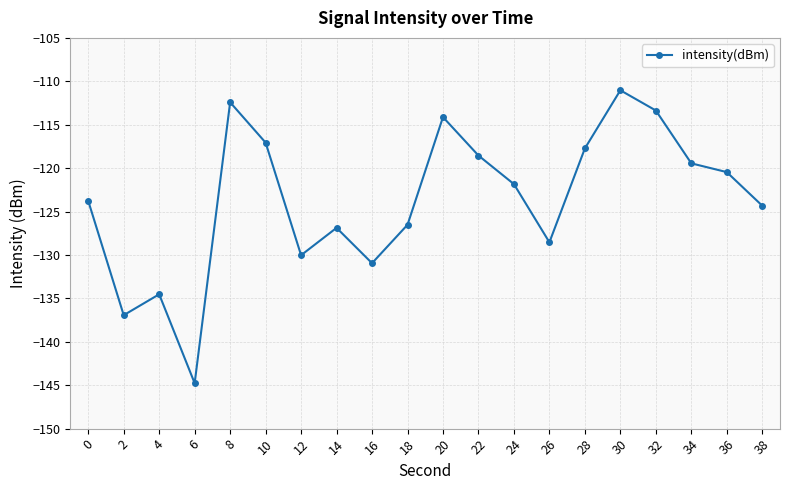

How many interior local peaks (higher than both neighbors) does the data have?

5